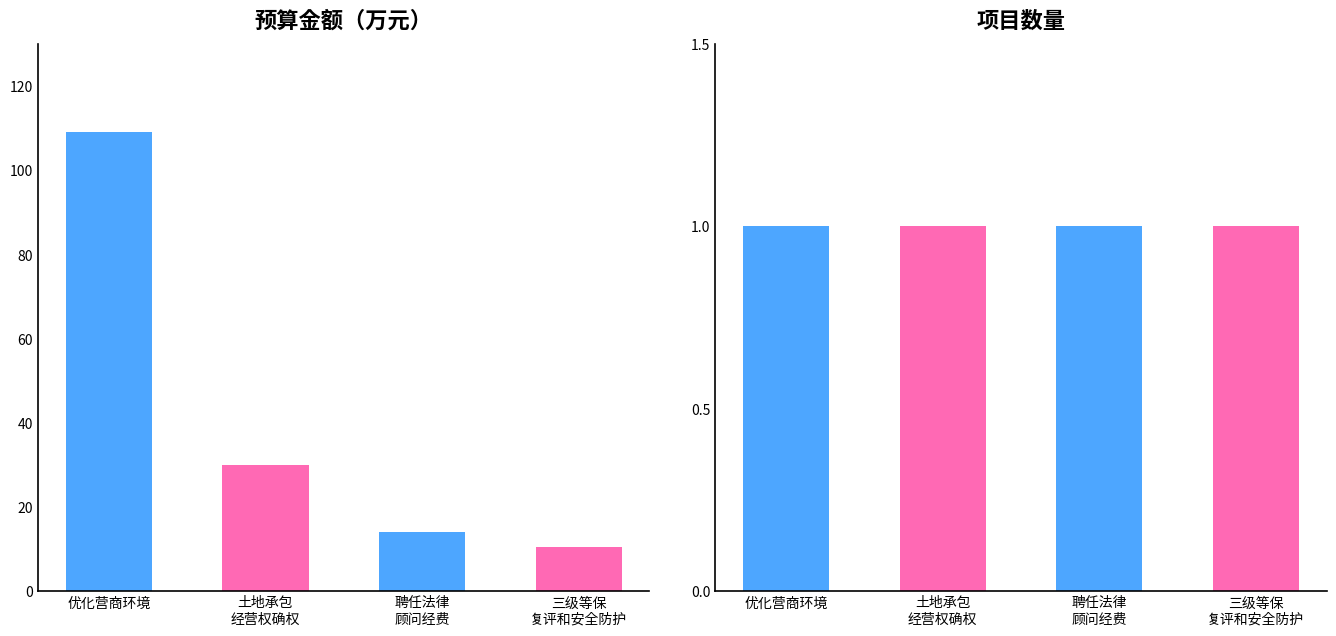

Where is the data nearest to the value 59?

土地承包经营权确权发证工作费